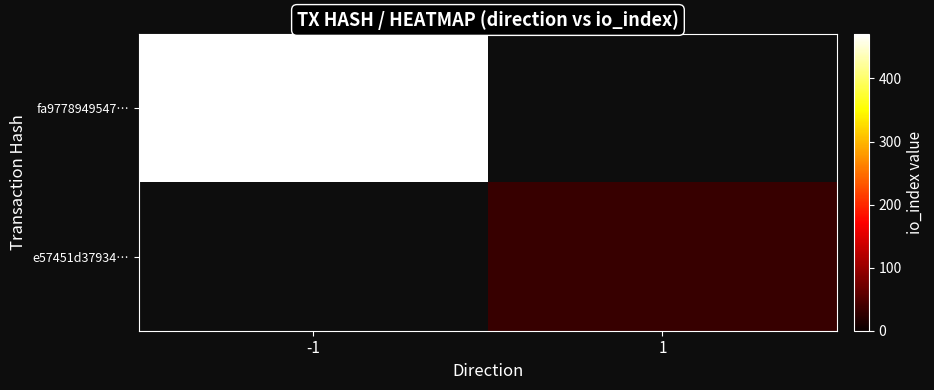

How many categories are shown in the chart?

2